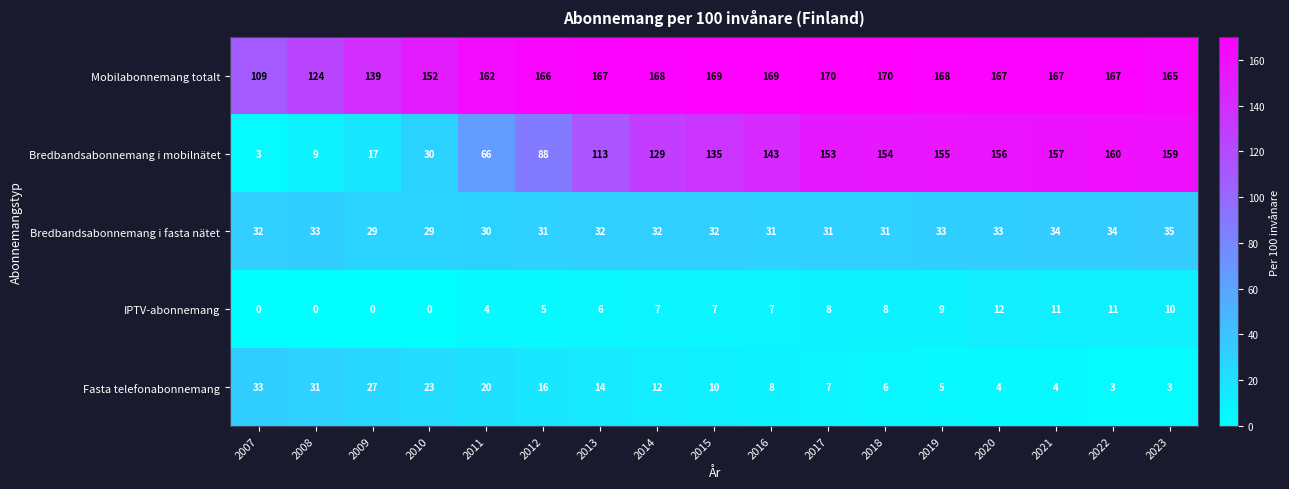

Count the number of categories in the chart.

17